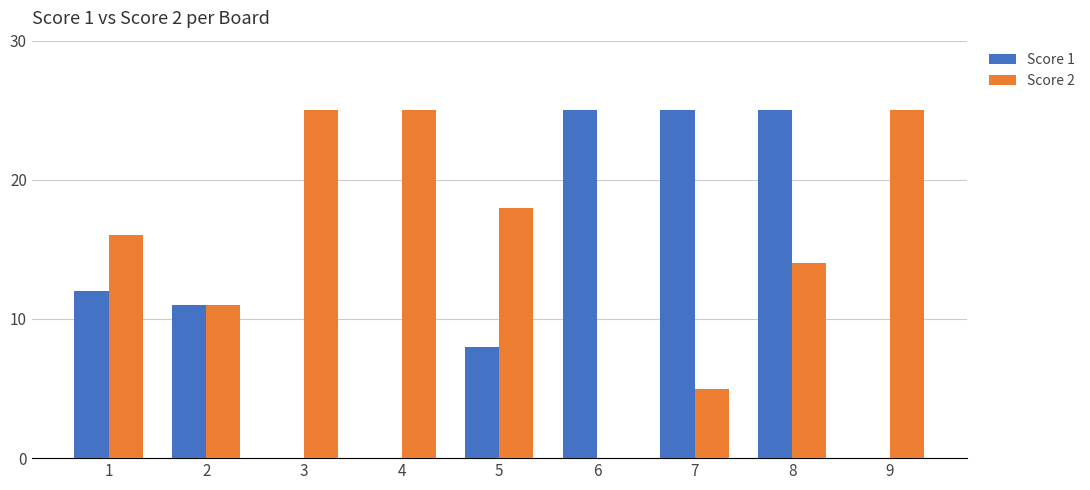

What is the sum of the Score 1 values at 5 and 6?

33